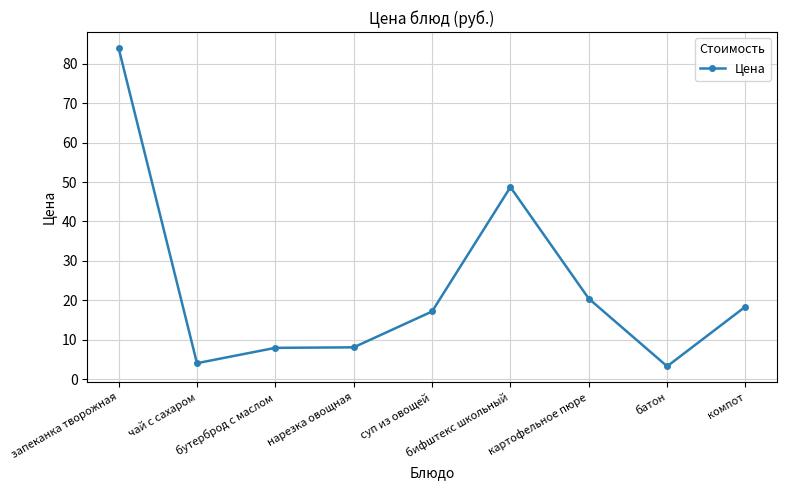

What is the label of the 3rd point from the right?

картофельное пюре